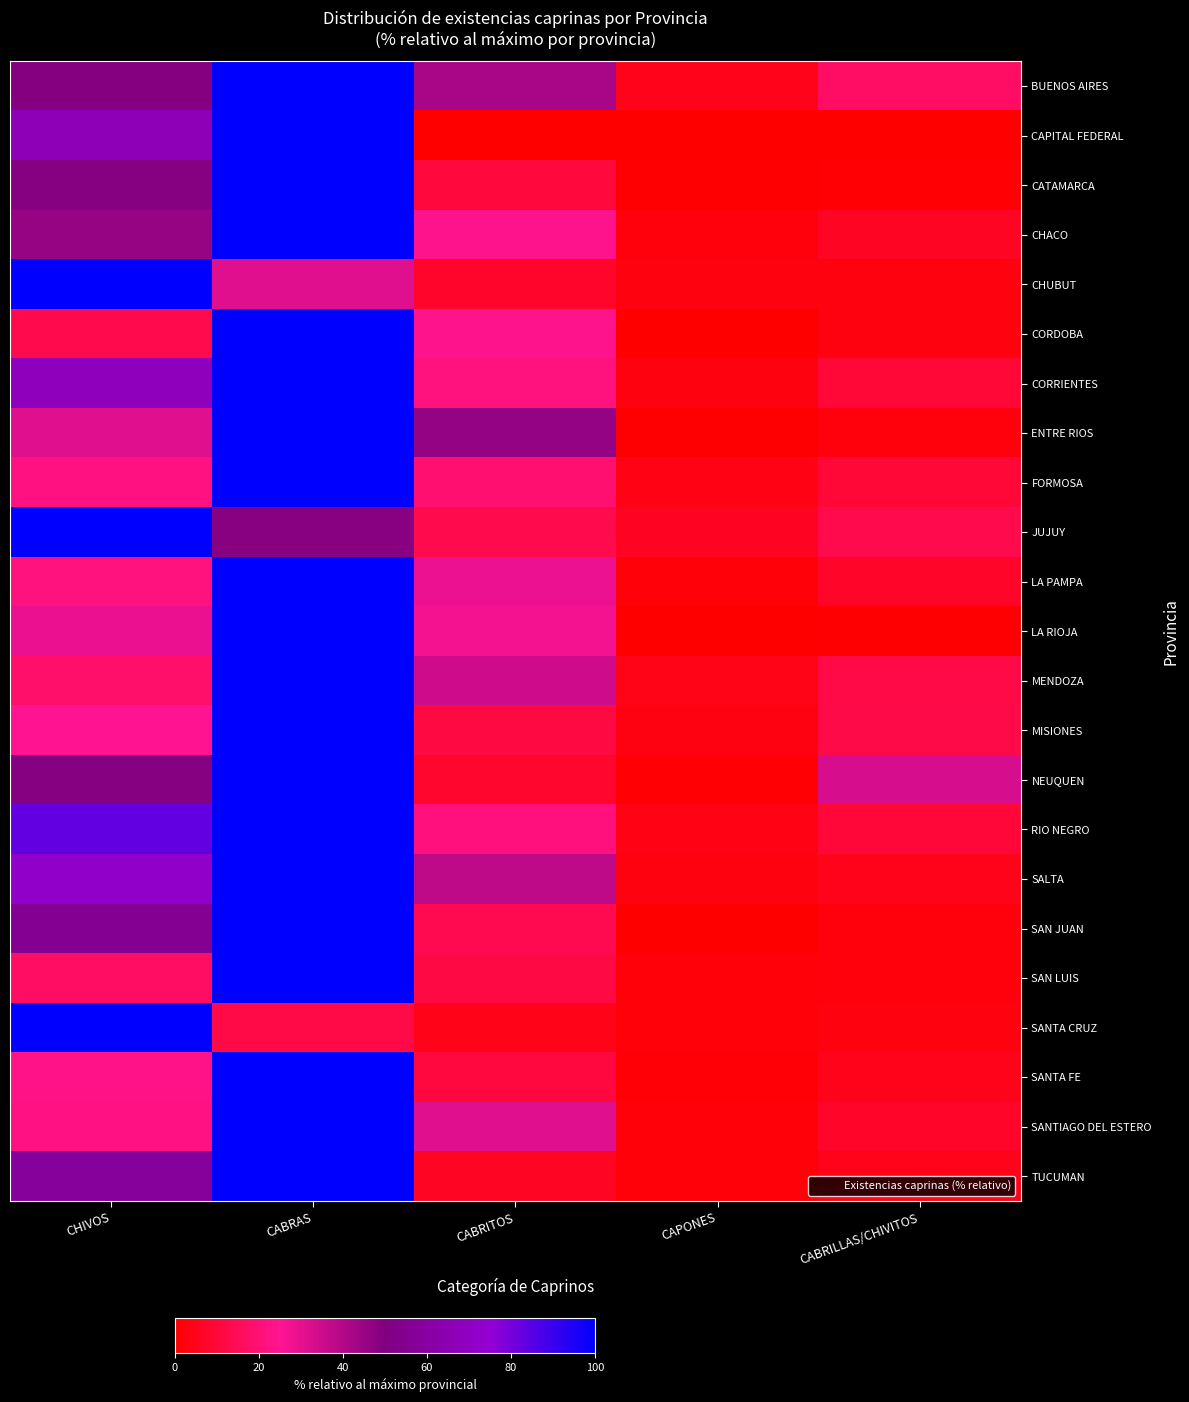

List the series in order of their peak value, highest first.

BUENOS AIRES, CAPITAL FEDERAL, CATAMARCA, CHACO, CHUBUT, CORDOBA, CORRIENTES, ENTRE RIOS, FORMOSA, JUJUY, LA PAMPA, LA RIOJA, MENDOZA, MISIONES, NEUQUEN, RIO NEGRO, SALTA, SAN JUAN, SAN LUIS, SANTA CRUZ, SANTA FE, SANTIAGO DEL ESTERO, TUCUMAN